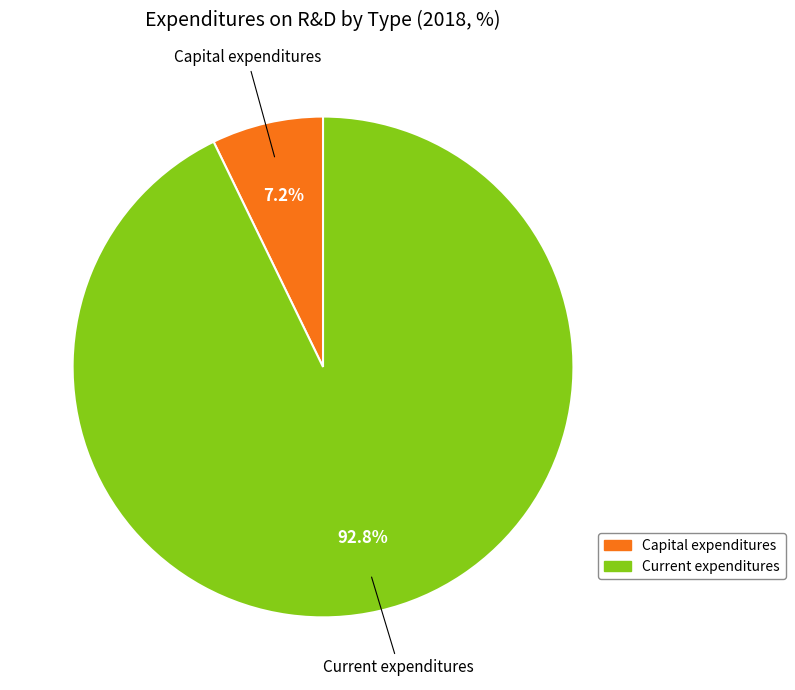

What percentage is the Capital expenditures slice, to the nearest percent?

7%